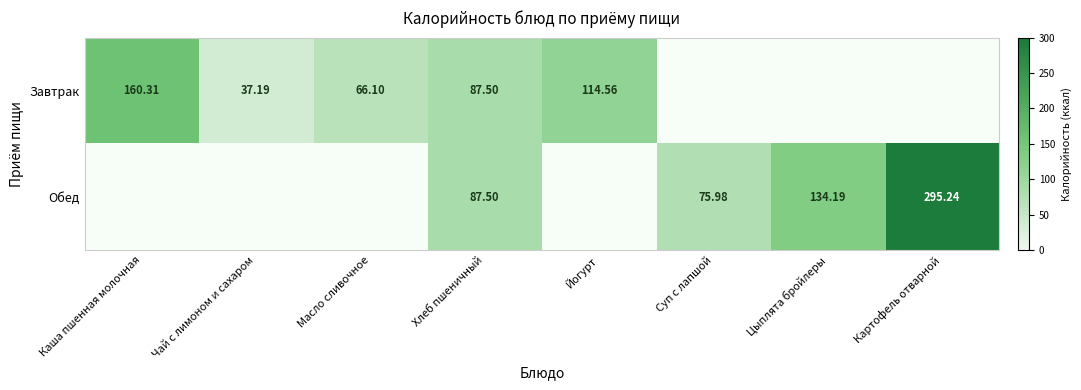

What is the average value of the Завтрак series?

58.2